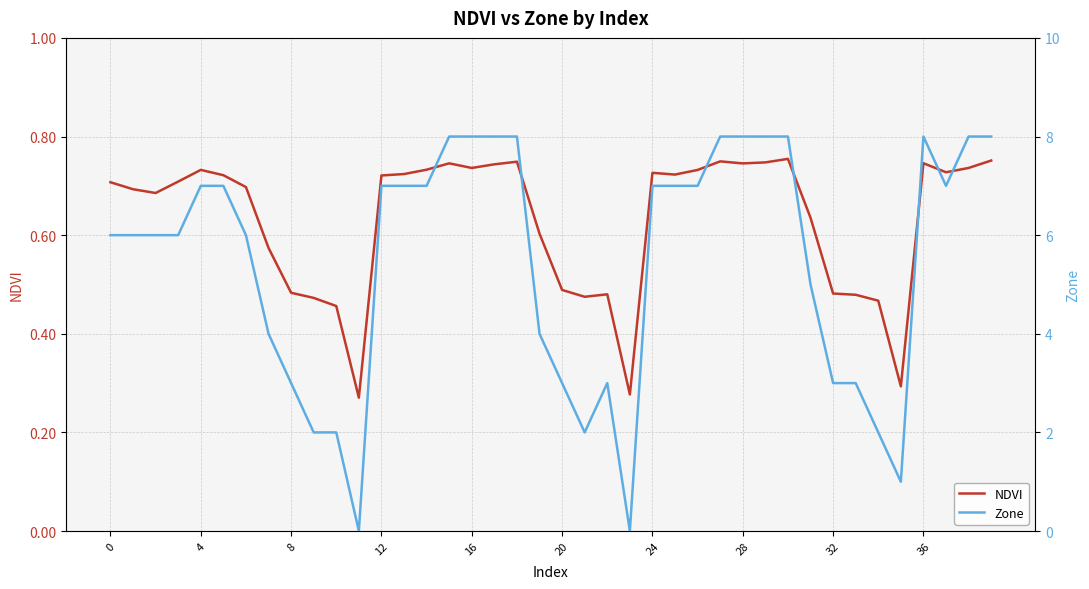

Rank the series by their maximum value, from lowest to highest.

NDVI, Zone